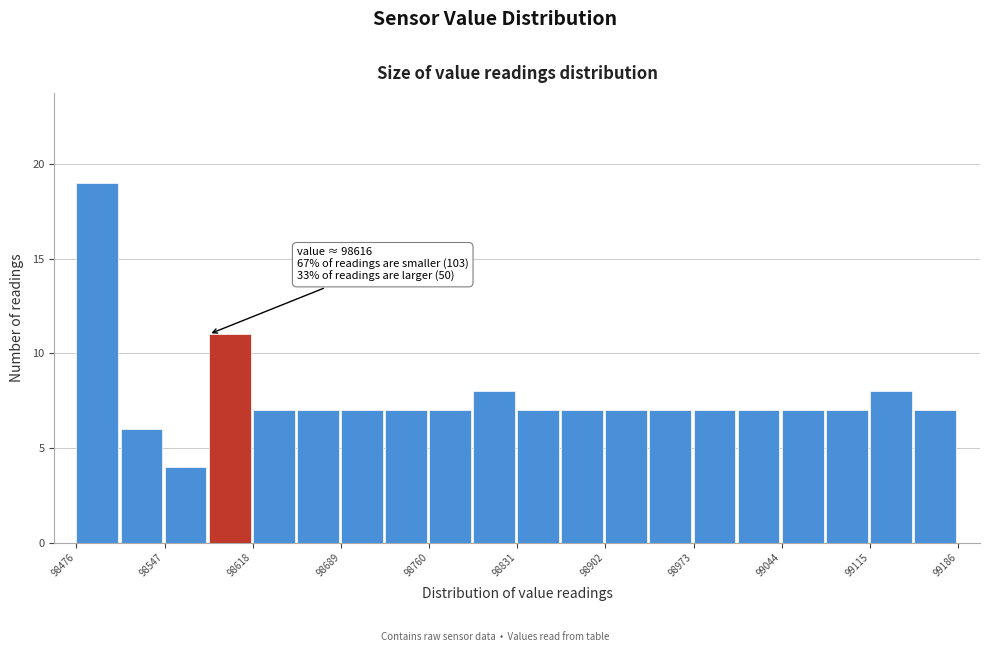

Read against the x-axis, roughly where is the centre of the tallest bar?

98490